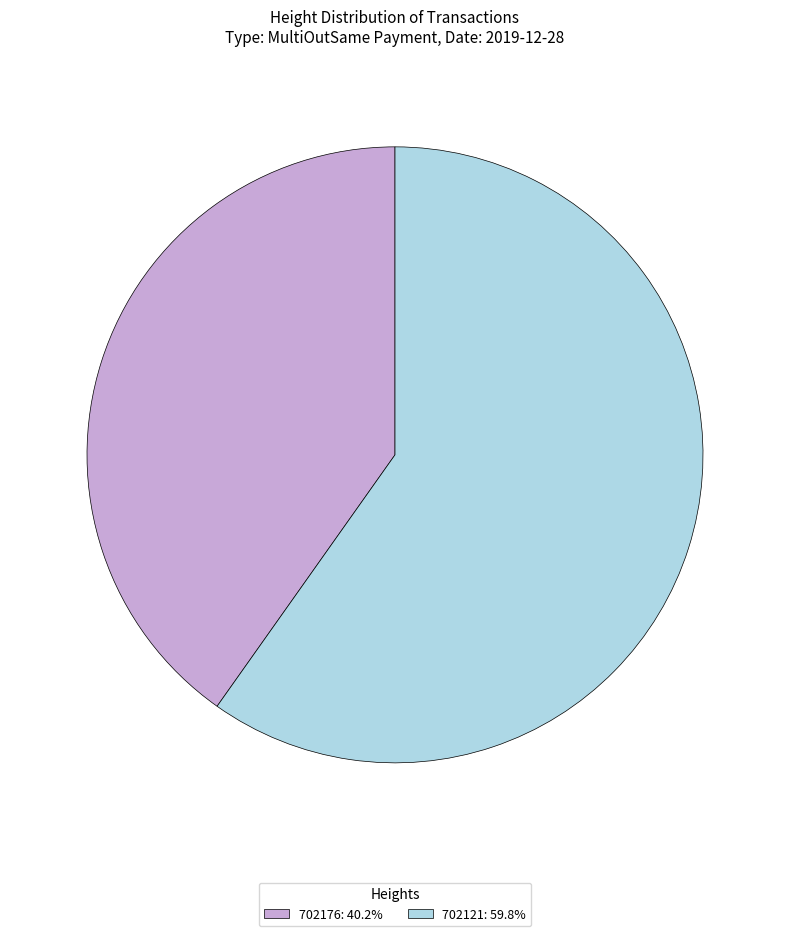

Approximately how many times larger is the value at 702121 compared to 702176?

1.5